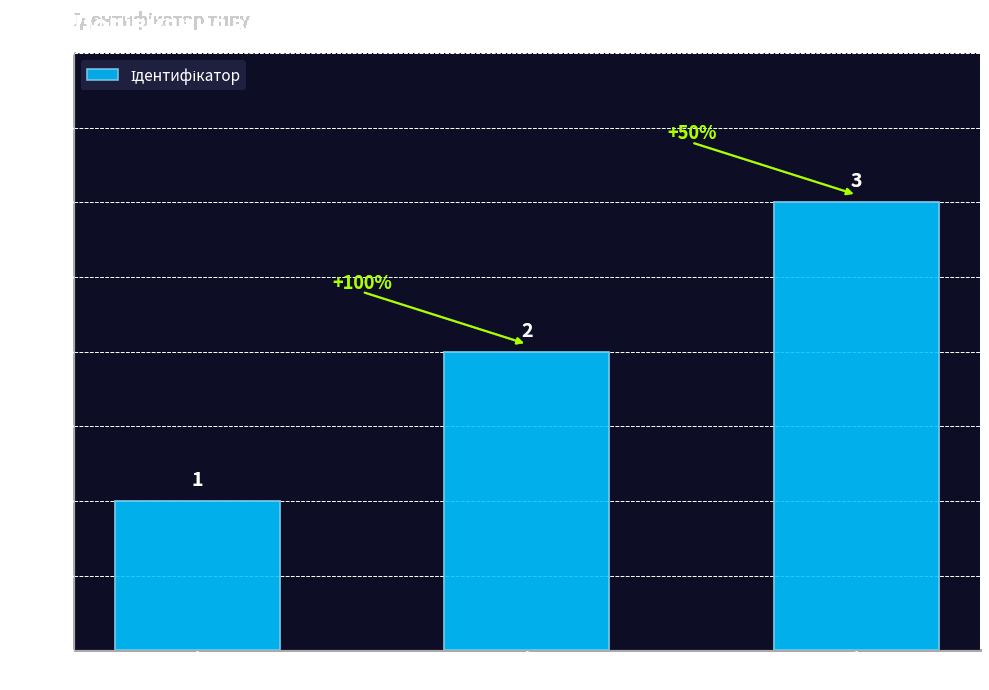

Count the values in the range 1 to 3.

3